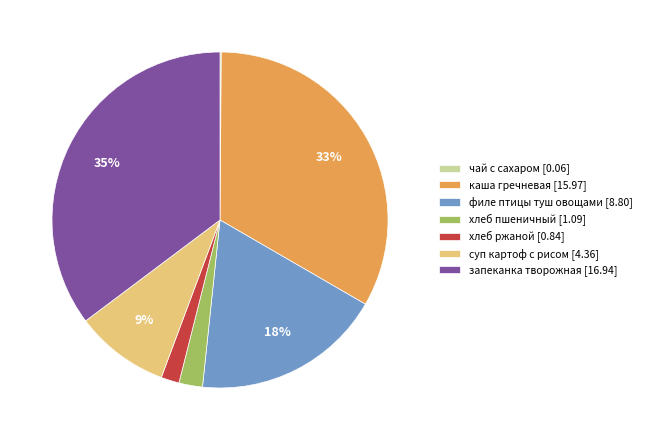

Is the sum of филе птицы туш овощами [8.80] and суп картоф с рисом [4.36] greater than half?

No